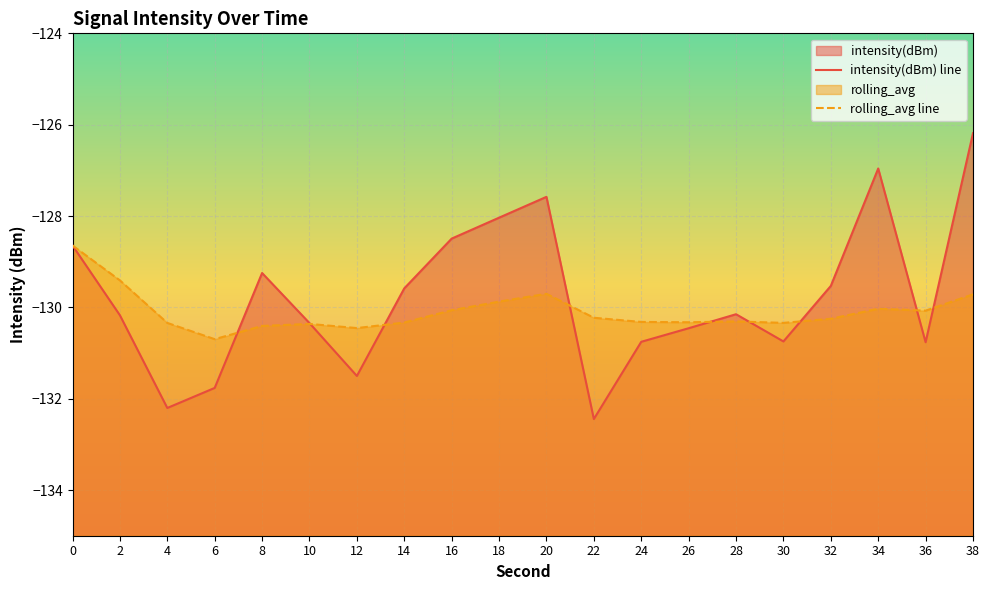

In rolling_avg, how many points are higher than both neighbors (excluding endpoints)?

4